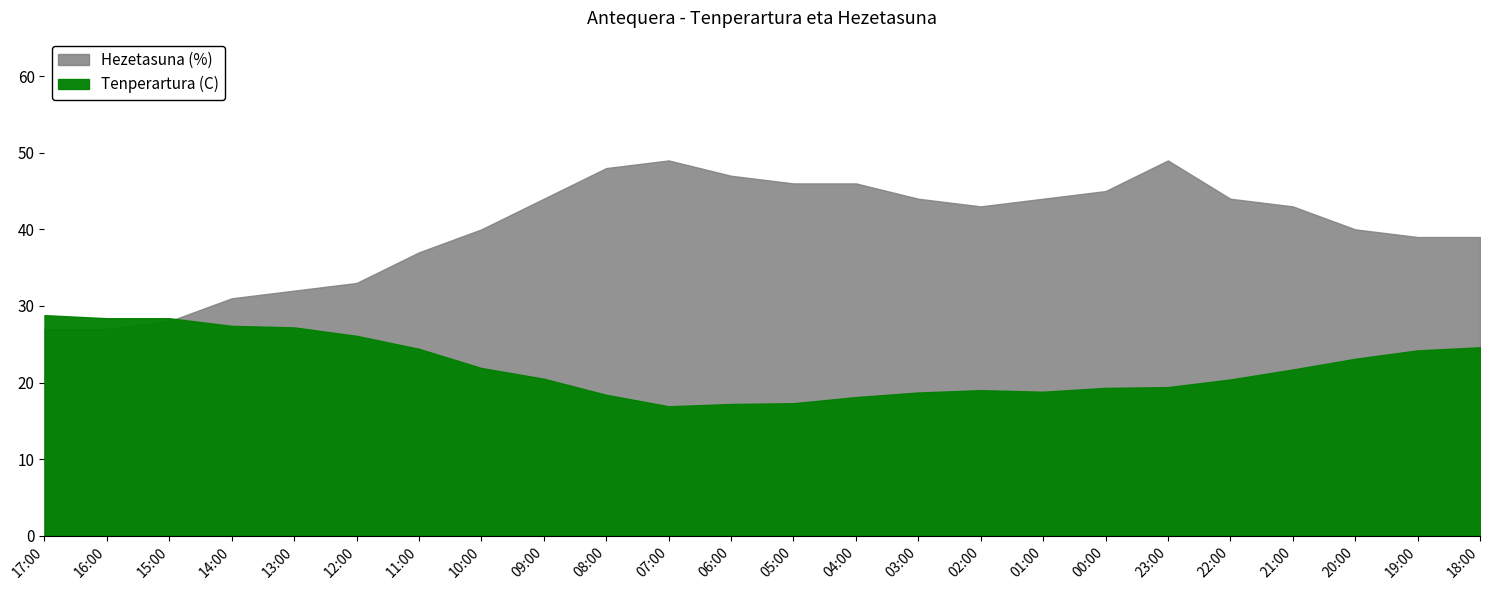

Which series has the largest total across all categories?

Hezetasuna (%)